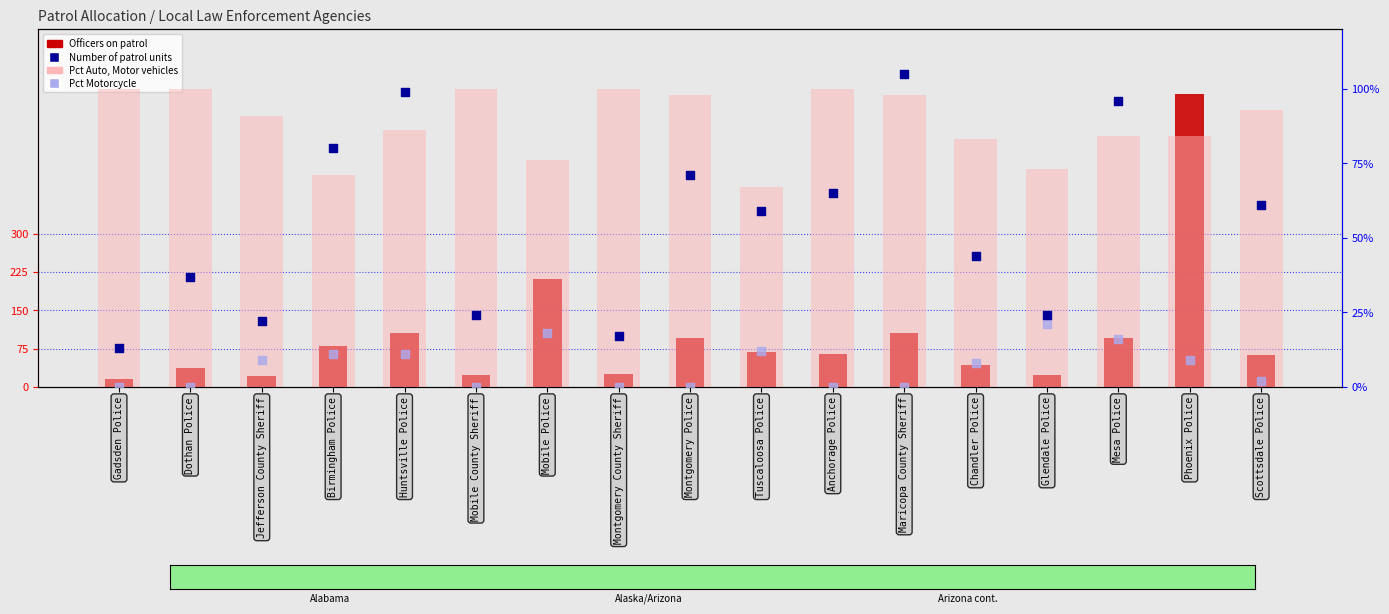

Which series reaches the minimum Y coordinate?

Pct Motorcycle